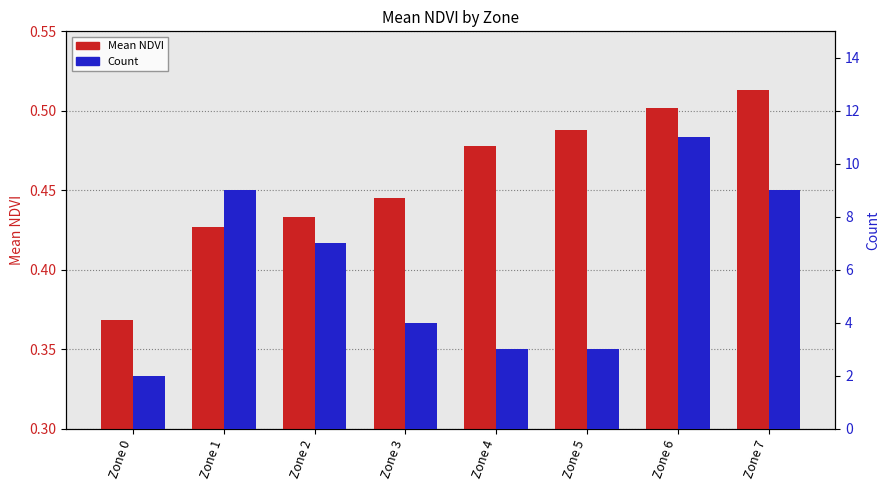

Reading left to right, list all the values displayed in this chart.

Mean NDVI: 0.4	0.4	0.4	0.4	0.5	0.5	0.5	0.5
Count: 2.0	9.0	7.0	4.0	3.0	3.0	11.0	9.0